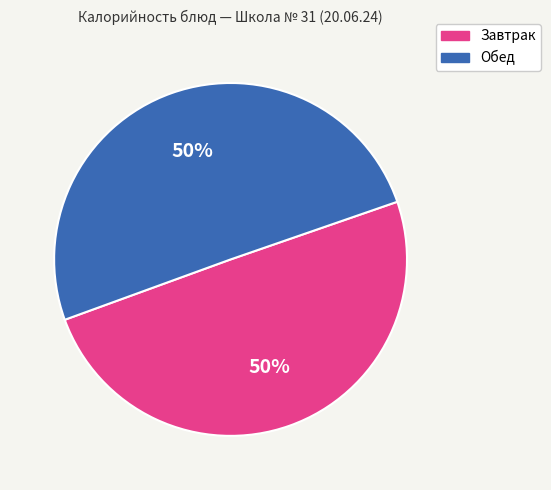

What is the ratio of the value at Обед to the value at Завтрак?

1.0